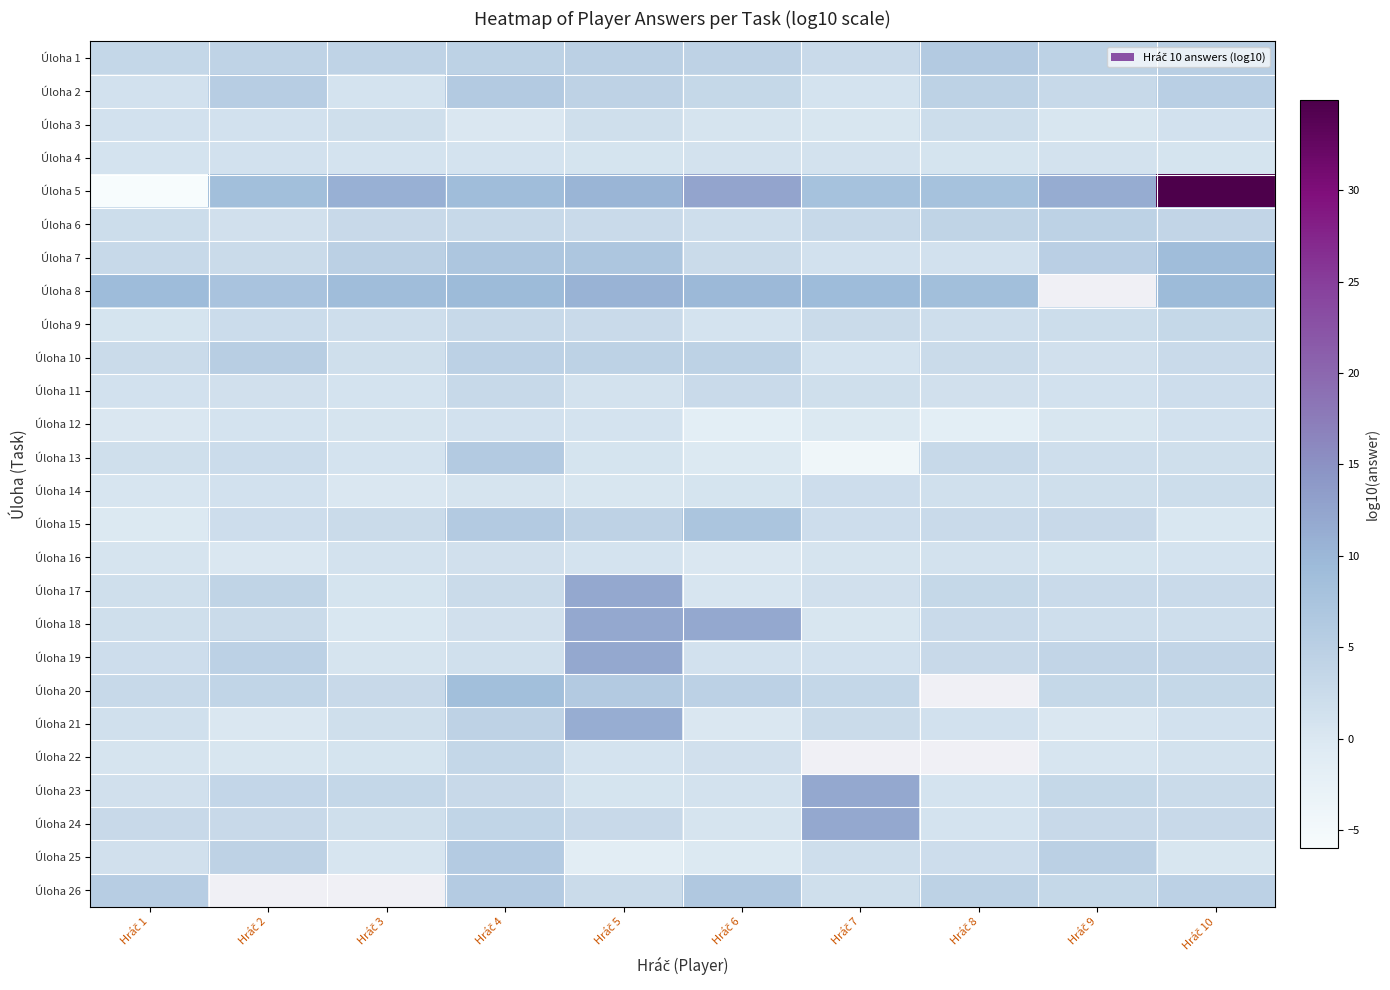

Between Hráč 5 and Hráč 4, which is larger?

Hráč 5